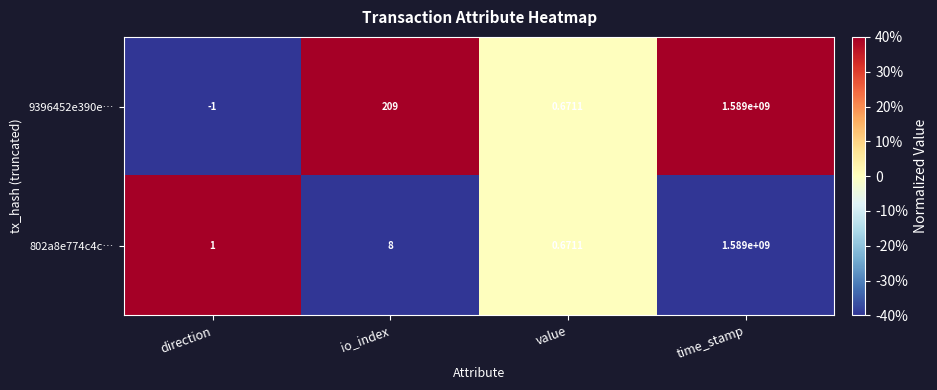

Which label corresponds to the largest value in the chart?

time_stamp